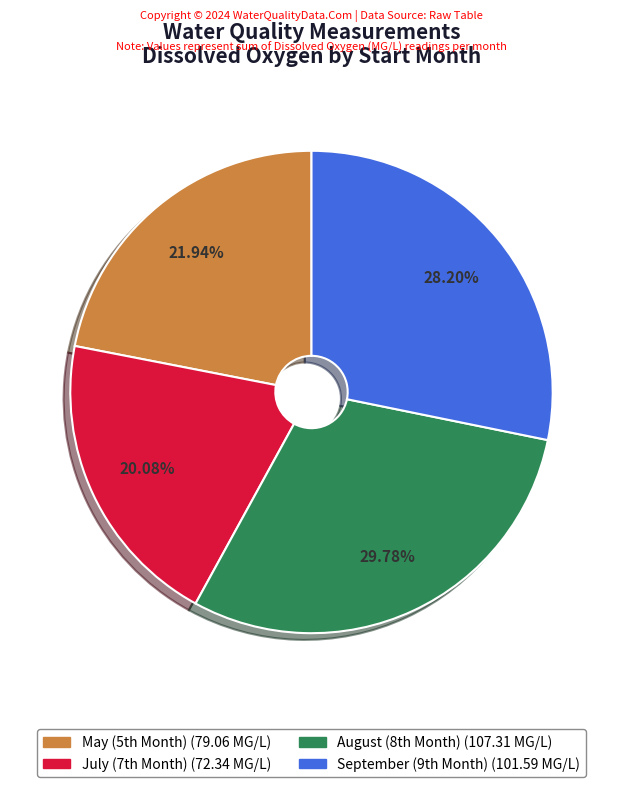

Is there any slice that represents more than half of the pie?

No